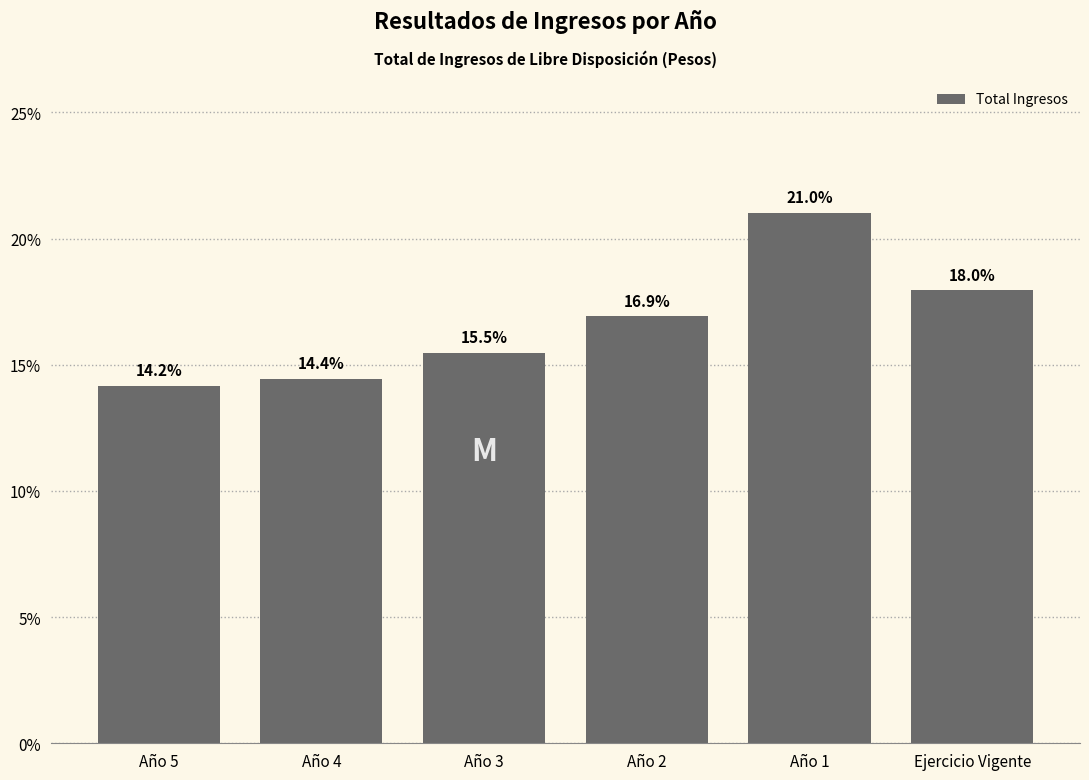

Reading right to left, list all the values displayed in this chart.

18.0	21.0	16.9	15.5	14.4	14.2